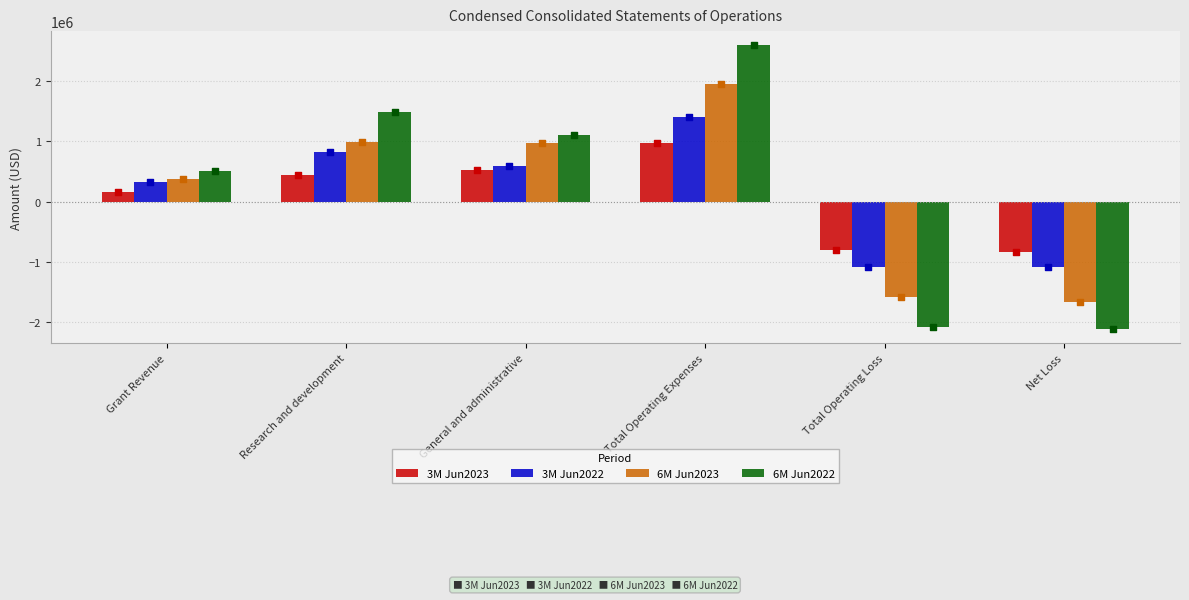

What is the total value across all series at Net Loss?

-5684182